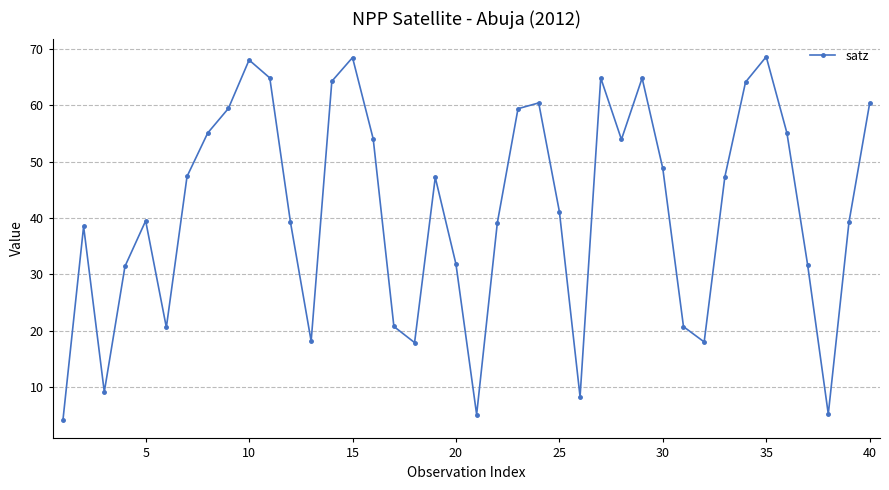

How many series are shown in this chart?

1